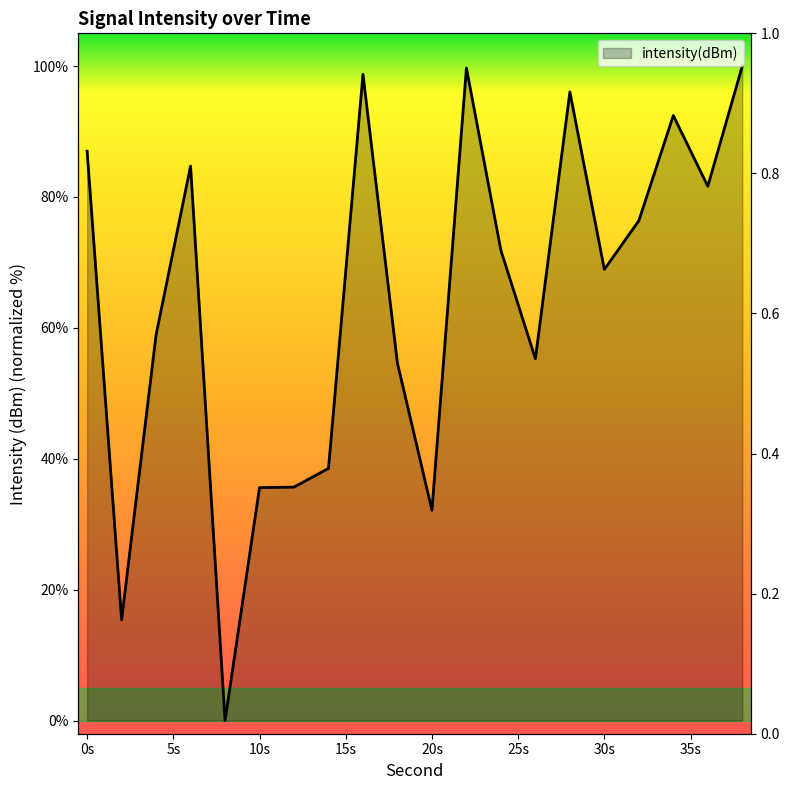

Rank the categories by value from highest to lowest.

38, 22, 16, 28, 34, 0, 6, 36, 32, 24, 30, 4, 26, 18, 14, 12, 10, 20, 2, 8